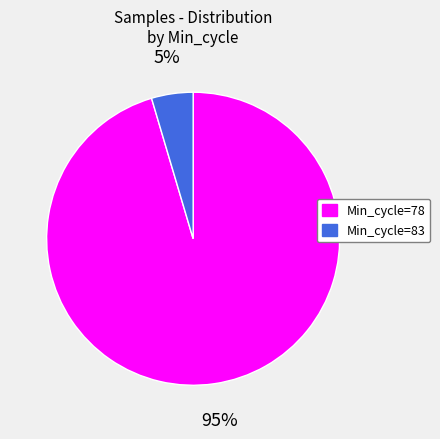

Does any single category account for the majority?

Yes